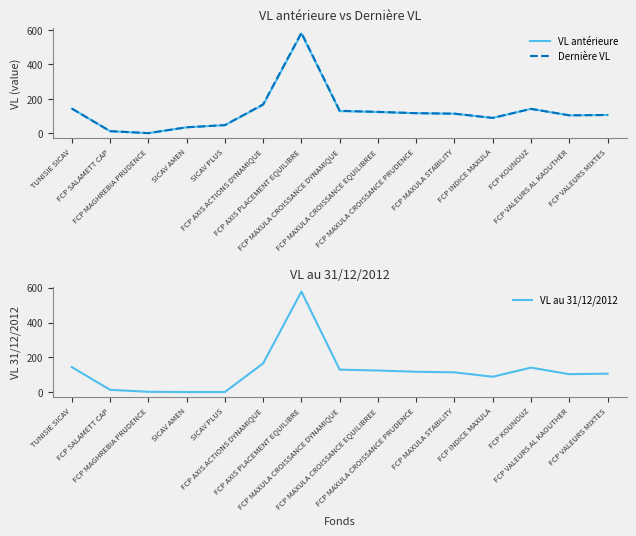

What are all the series names shown in the legend?

VL antérieure, Dernière VL, VL au 31/12/2012